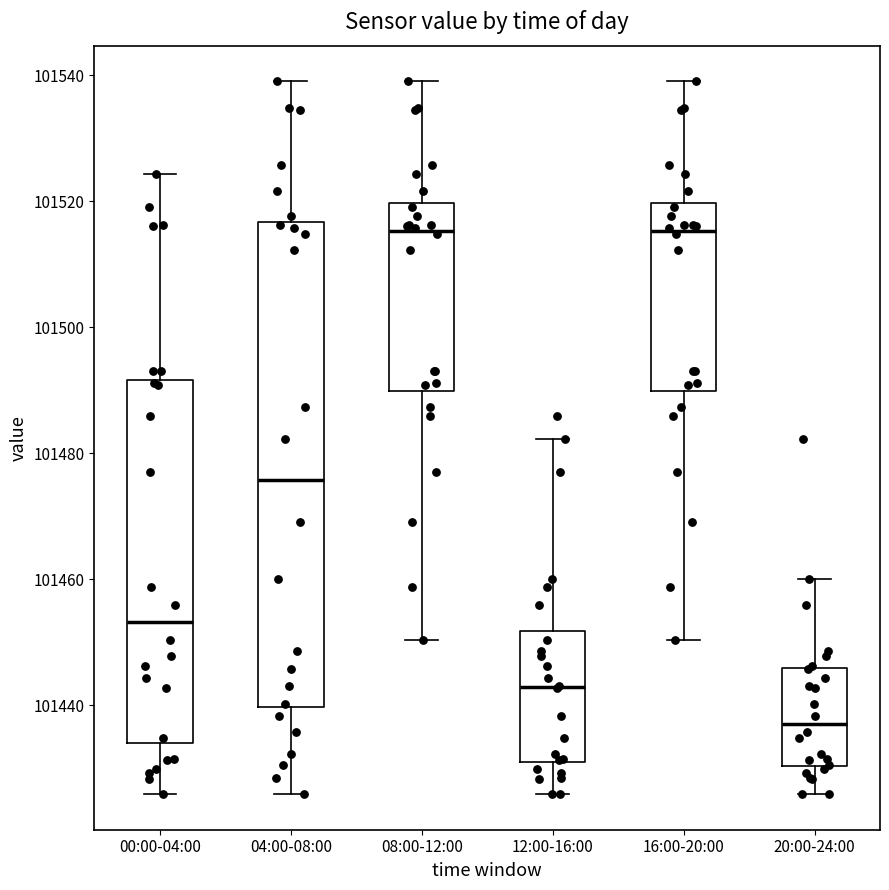

Reading left to right, transcribe this box plot: for each box, give where its median line is, the range the box spans, and where its two whiskers end, as read against the y-axis. The values are not printed on the chart, so give them approximately, as read against the axis.

00:00-04:00: median 101454, box 101434 to 101492, whiskers 101426 to 101524
04:00-08:00: median 101476, box 101440 to 101516, whiskers 101426 to 101540
08:00-12:00: median 101516, box 101490 to 101520, whiskers 101450 to 101540
12:00-16:00: median 101442, box 101430 to 101452, whiskers 101426 to 101482
16:00-20:00: median 101516, box 101490 to 101520, whiskers 101450 to 101540
20:00-24:00: median 101438, box 101430 to 101446, whiskers 101426 to 101460